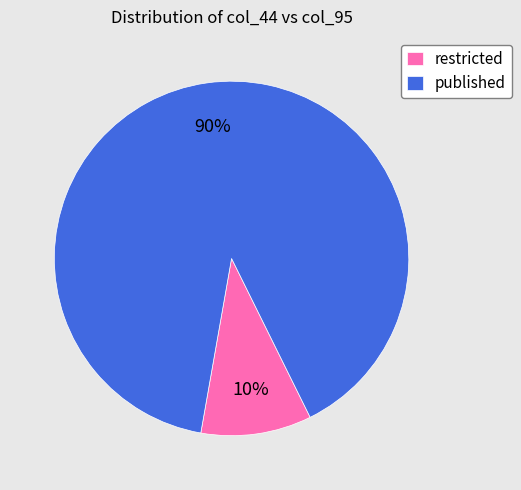

The published slice represents 90% of the pie. True or false?

True